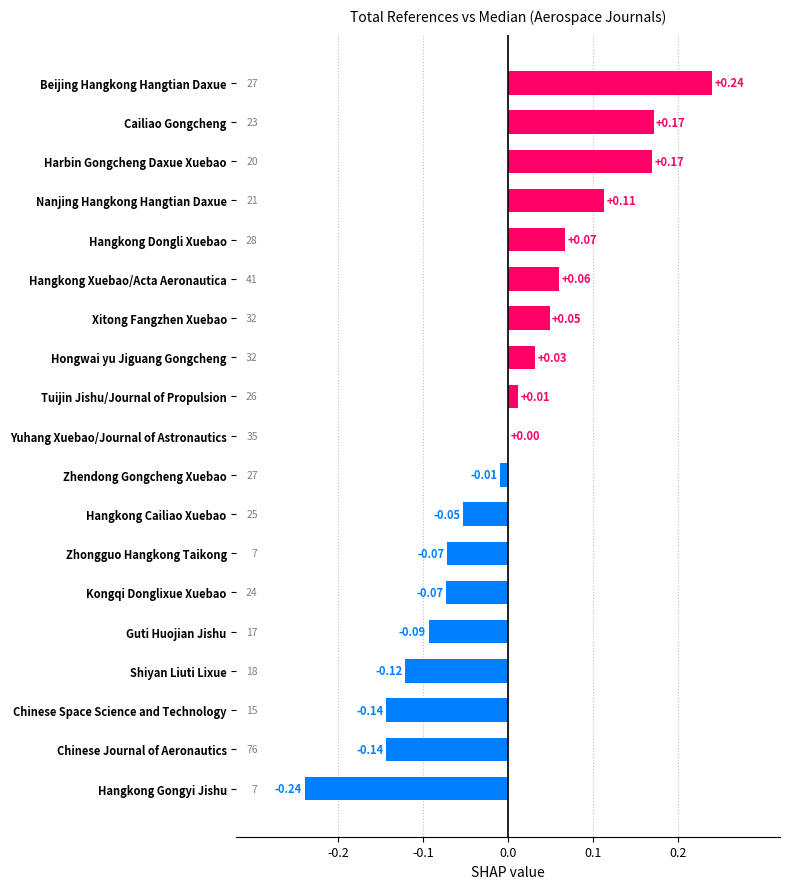

Which has a higher value, Harbin Gongcheng Daxue Xuebao or Hongwai yu Jiguang Gongcheng?

Harbin Gongcheng Daxue Xuebao